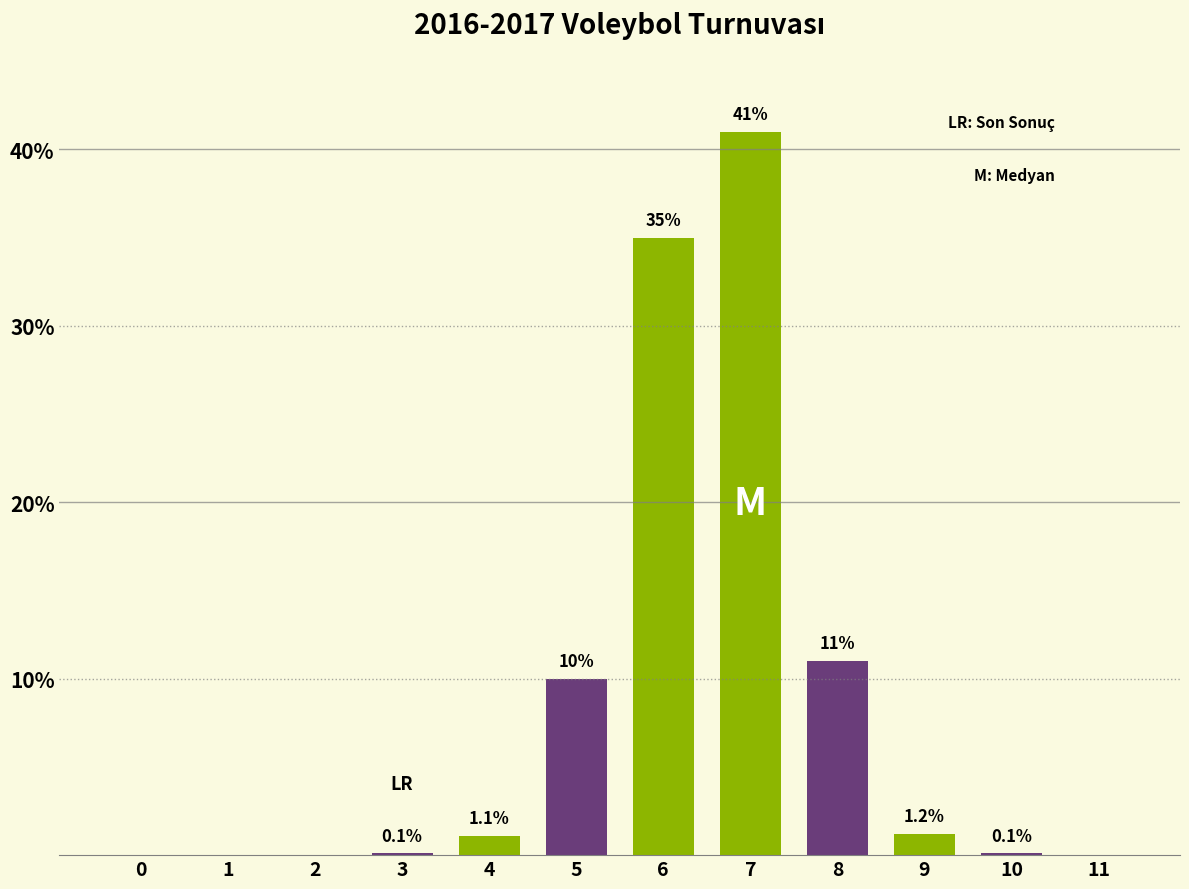

Reading left to right, extract all data points from this chart.

0=0.0	1=0.0	2=0.0	3=0.1	4=1.1	5=10.0	6=35.0	7=41.0	8=11.0	9=1.2	10=0.1	11=0.0